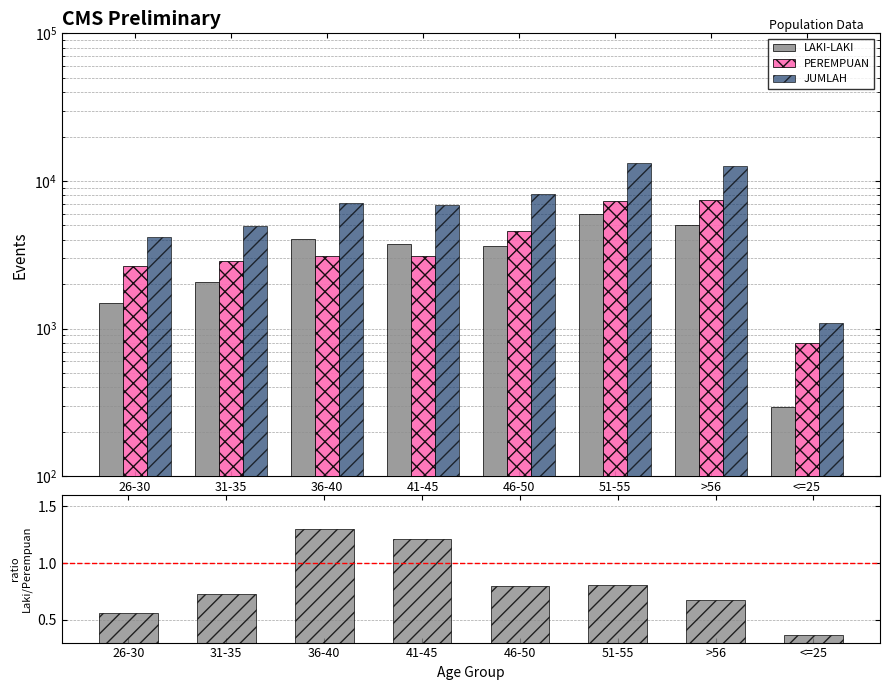

Rank the series by their maximum value, from highest to lowest.

JUMLAH, PEREMPUAN, LAKI-LAKI, LAKI-LAKI / PEREMPUAN